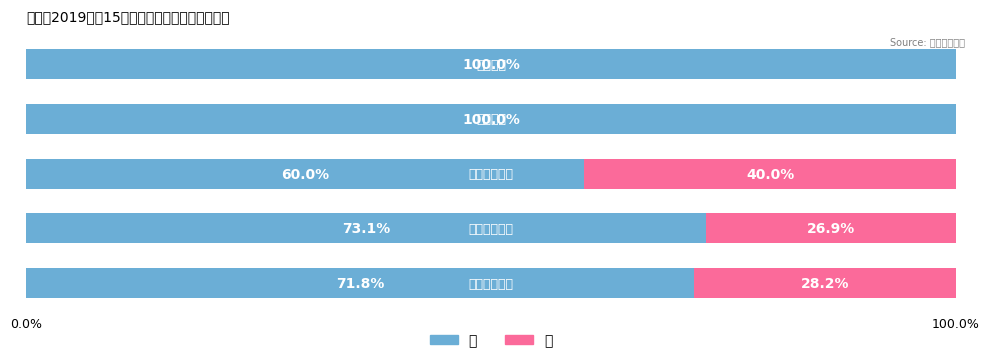

How many categories are shown in the chart?

5